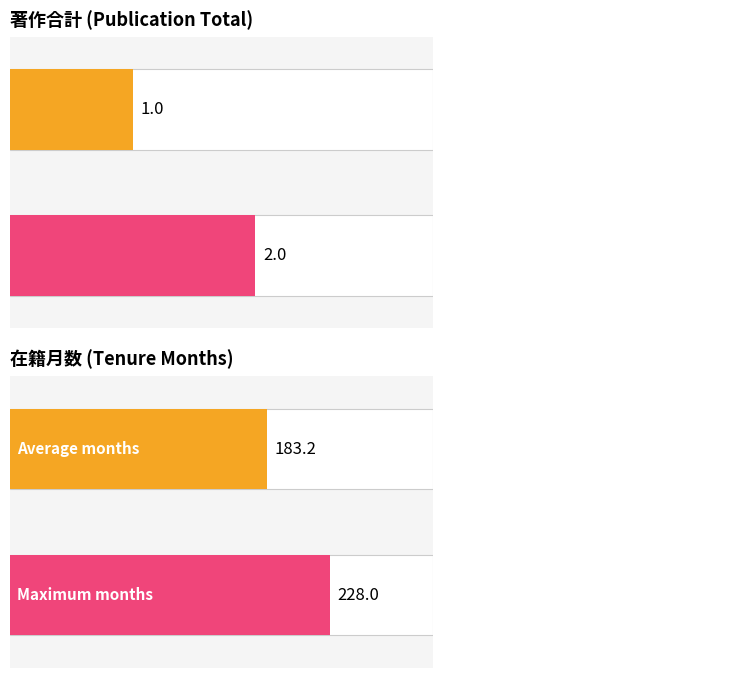

List the series in order of their peak value, highest first.

在籍月数, 著作合計